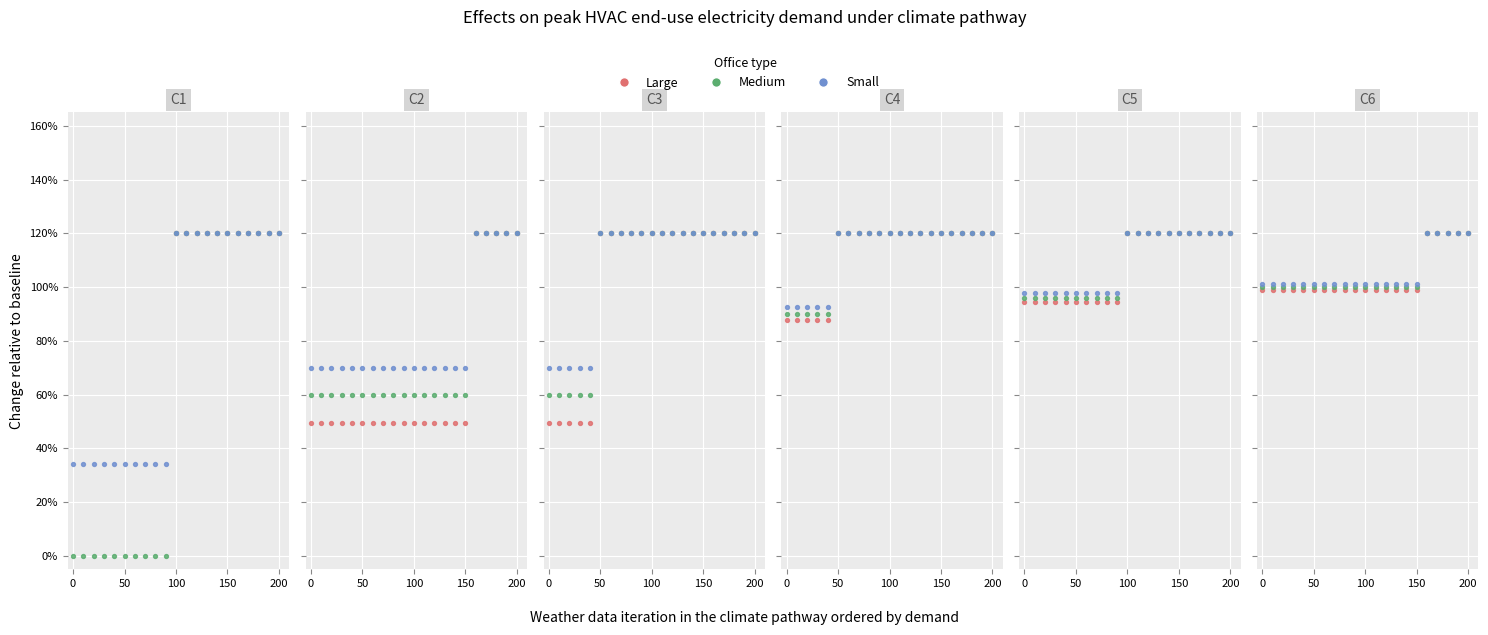

Is the value of Large at 11 greater than the value of Medium at 15?

No